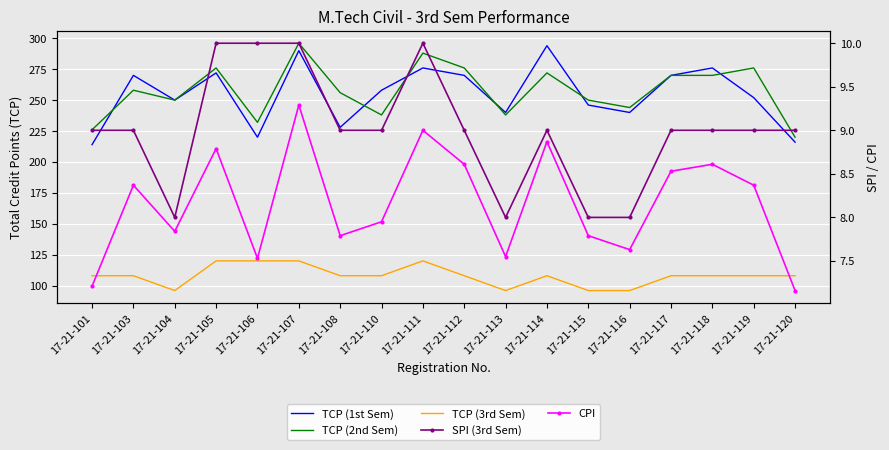

At which label is TCP (1st Sem) closest to 254?

17-21-119